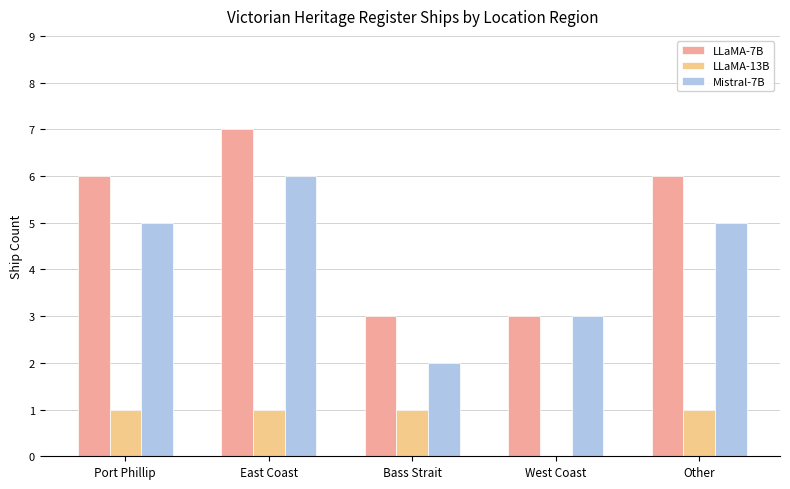

True or false: LLaMA-7B has a value of 4 at West Coast.

False